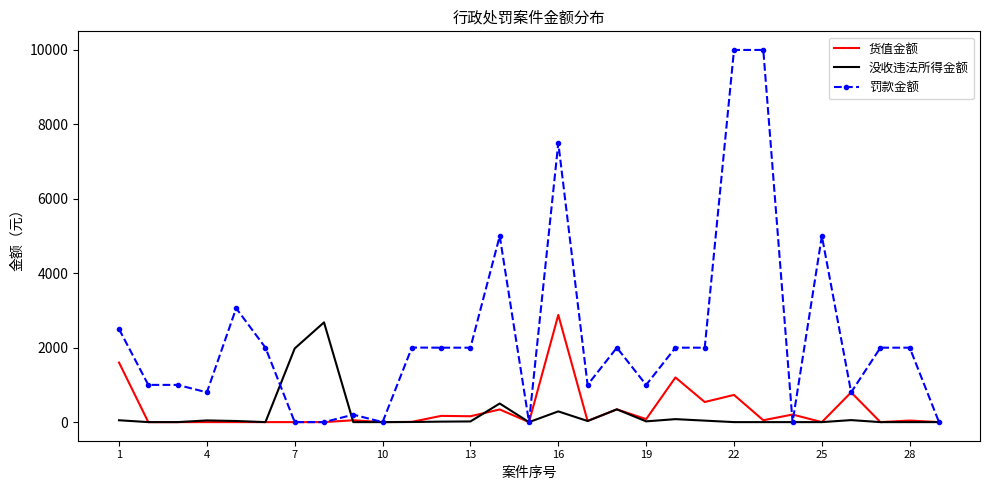

True or false: 没收违法所得金额 has more than 2 interior local peaks.

True